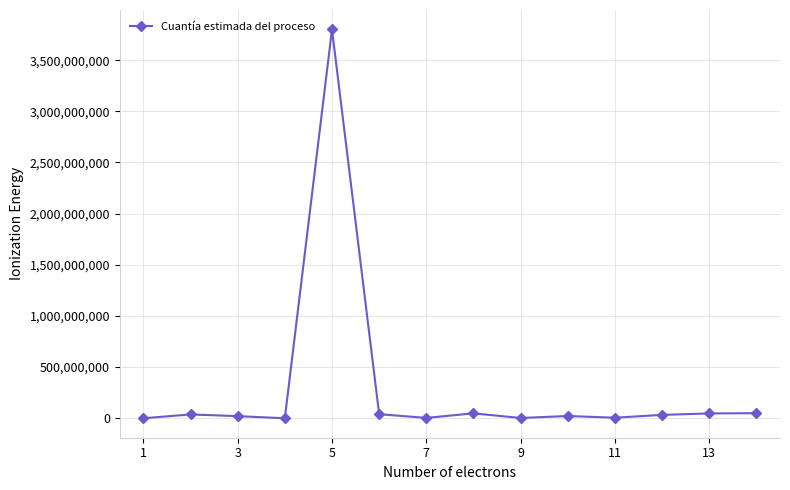

What is the greatest value displayed?

3800452500